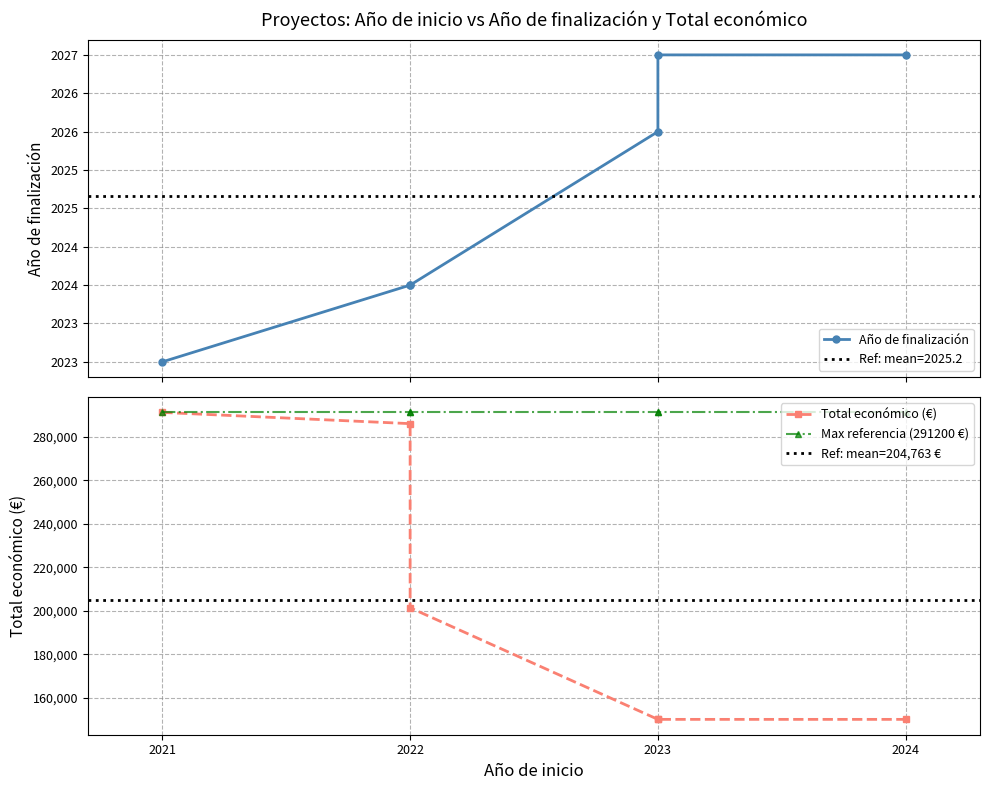

True or false: Año de finalización has a value of 2027 at 2024.

True